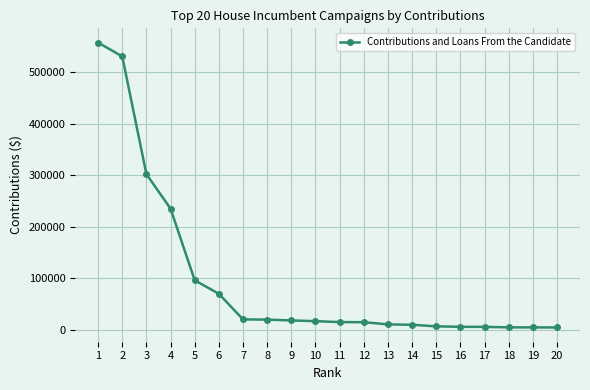

Is it true that the value at 8 is 20000?

True